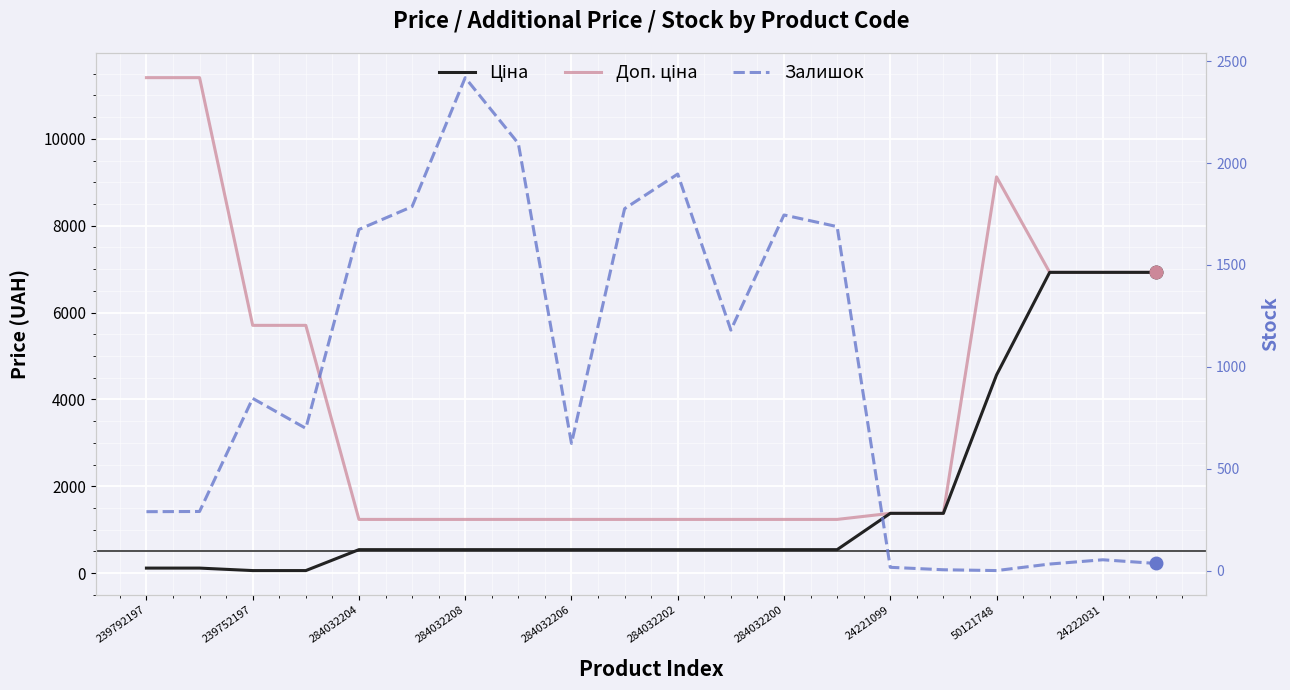

Between 284032204 and 19, which series saw the biggest shift?

Ціна